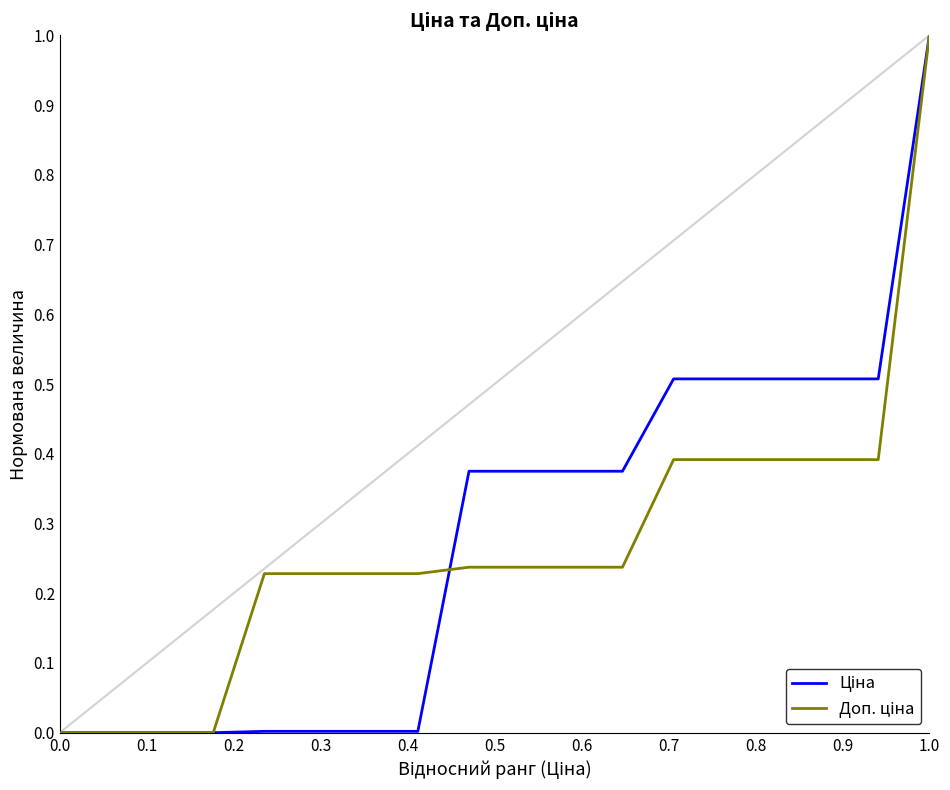

What is the greatest value displayed?

1.0